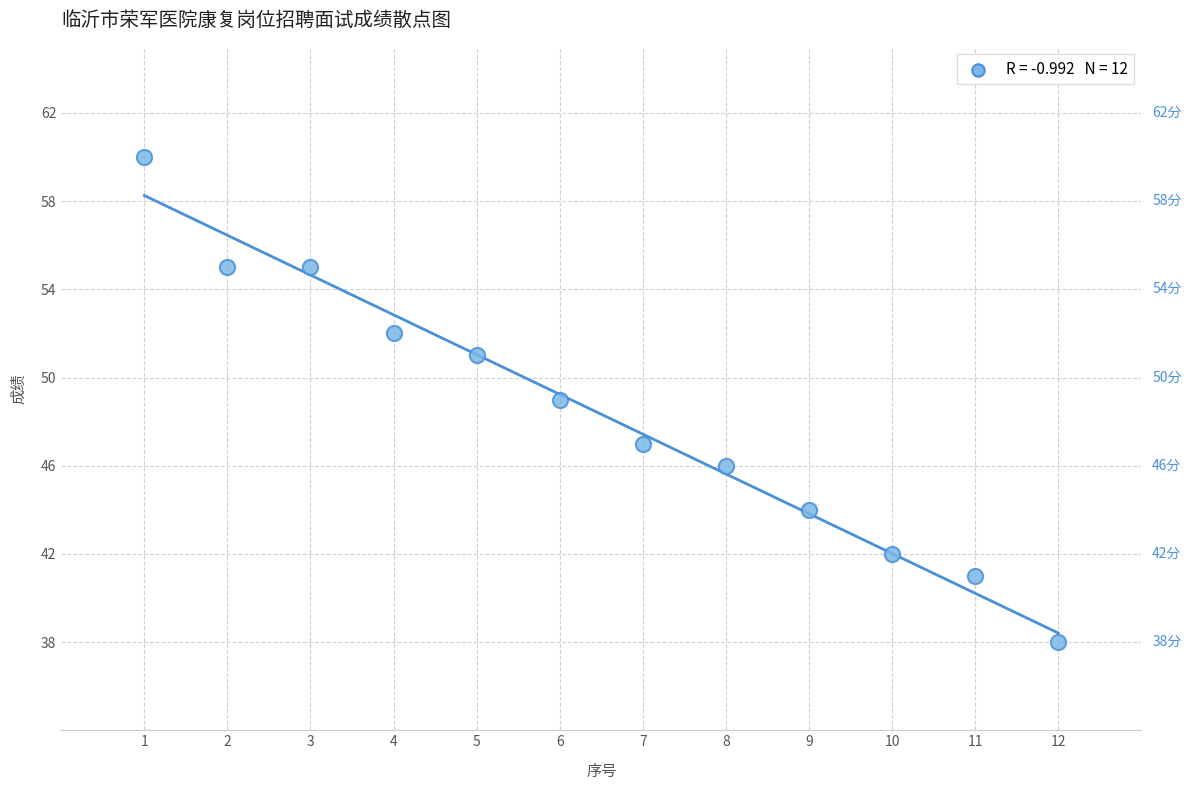

What is the average Y value?

48